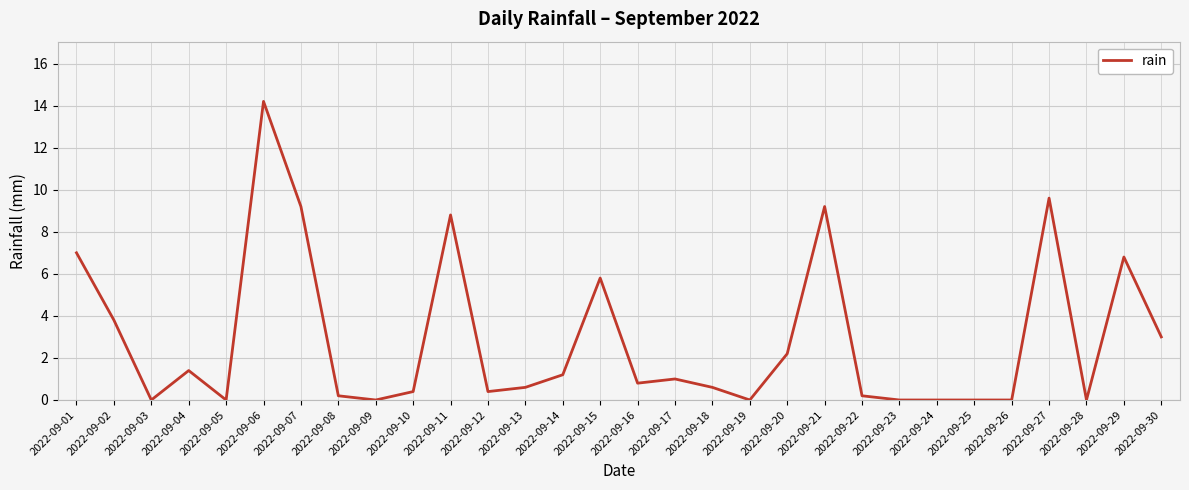

Is it true that the value at 2022-09-11 is 4.7?

False